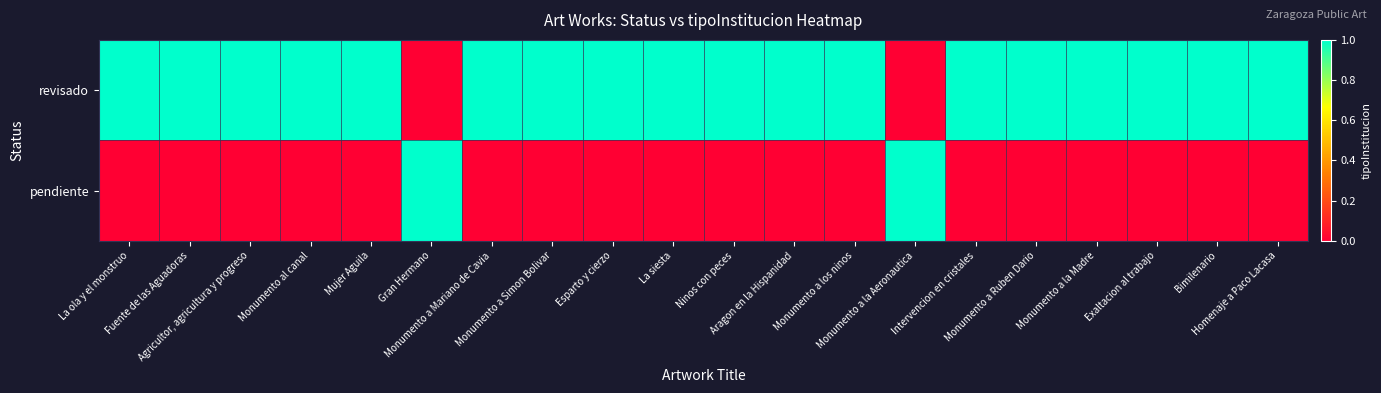

Which has a higher value, Monumento a Simon Bolivar or Monumento a la Madre?

Monumento a Simon Bolivar